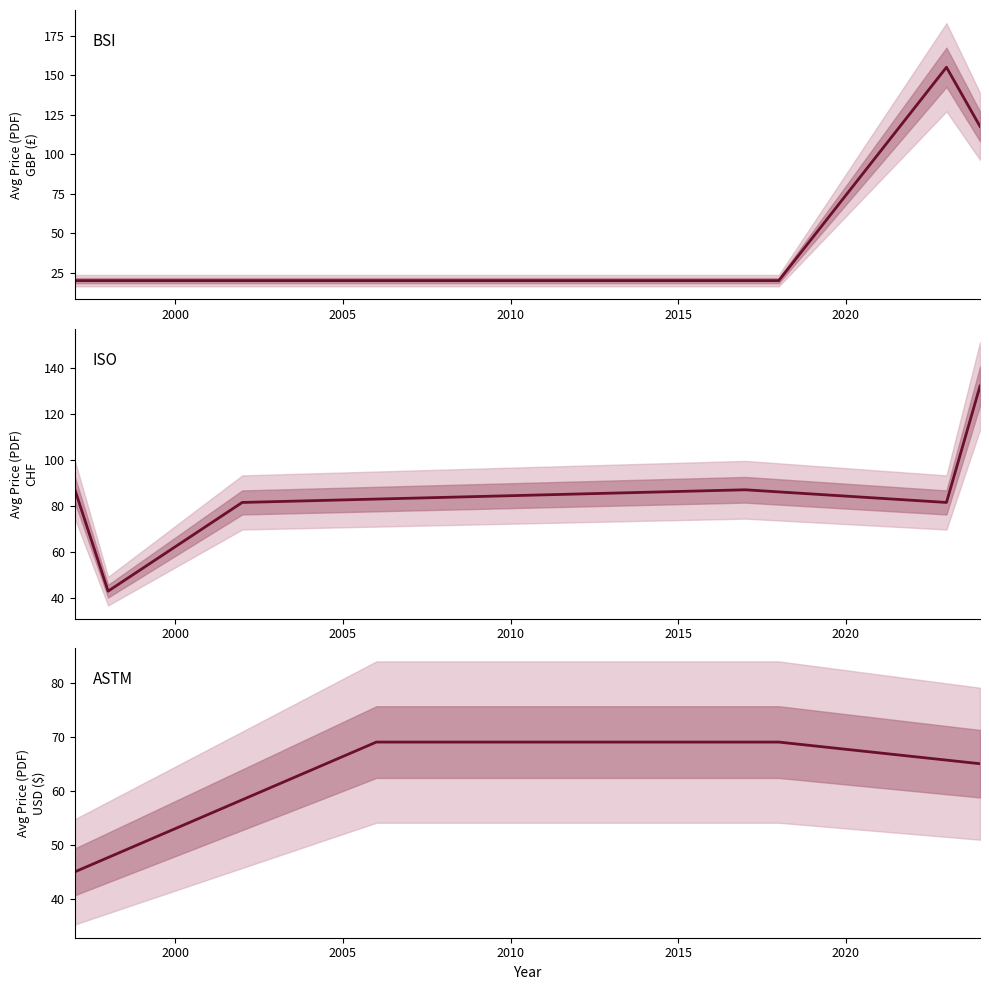

How many categories are shown in the chart?

16